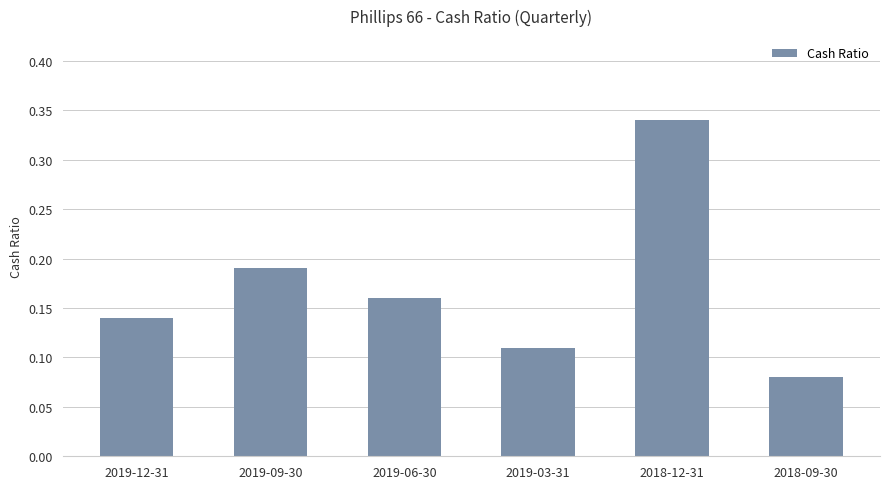

Which has a higher value, 2019-03-31 or 2019-12-31?

2019-12-31